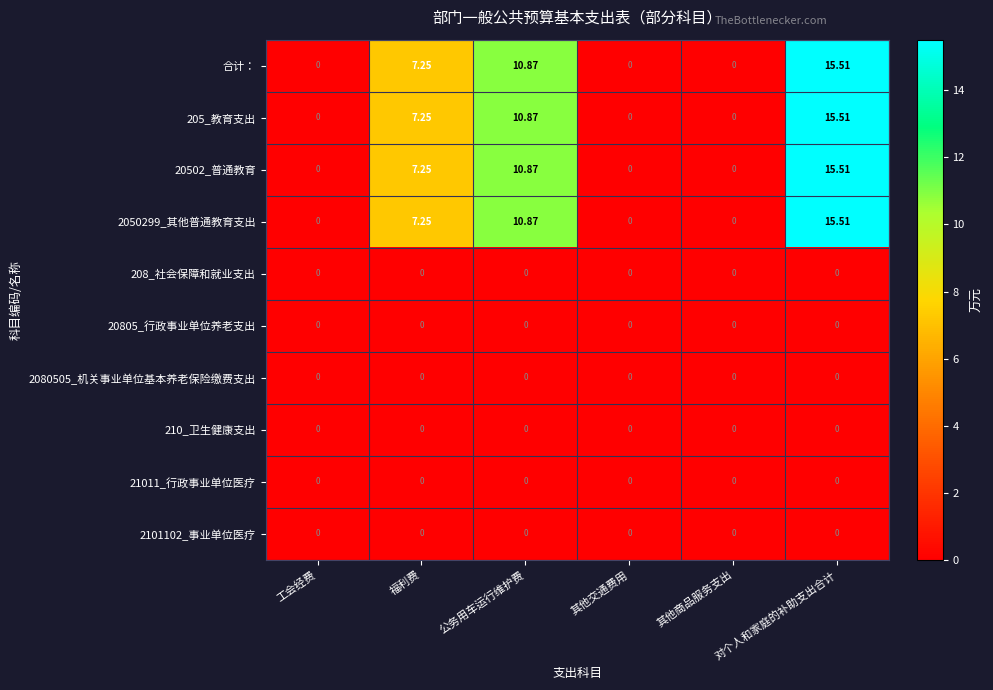

How many categories are shown in the chart?

6